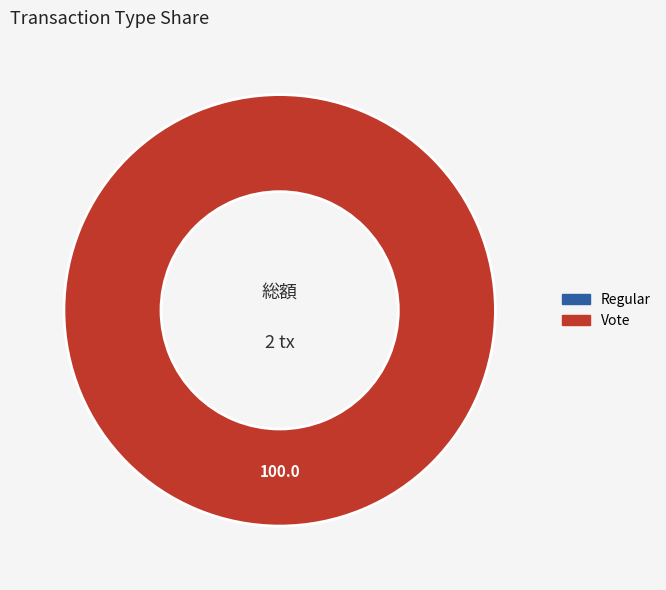

What portion of the pie excludes Regular?

100.0%